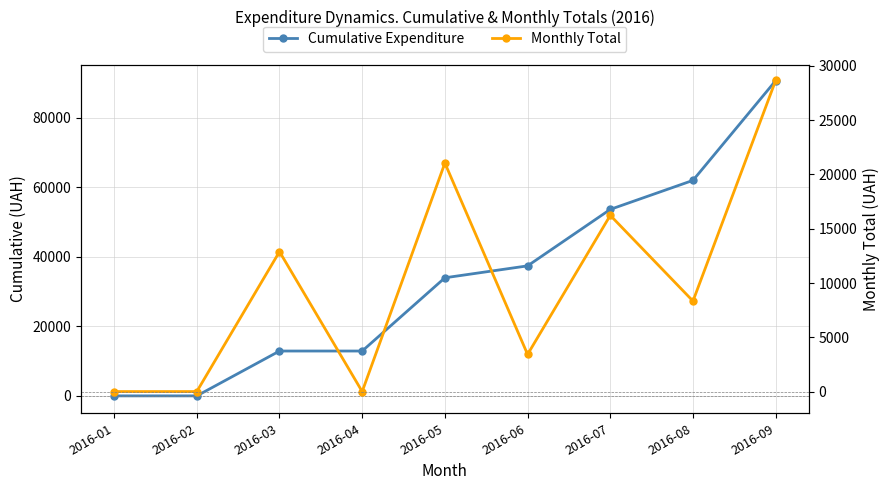

True or false: Monthly Total and Cumulative Expenditure cross at least once.

False